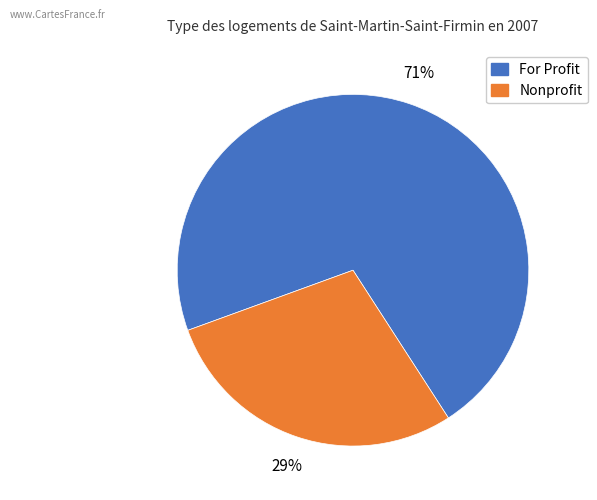

Is there any slice that represents more than half of the pie?

Yes